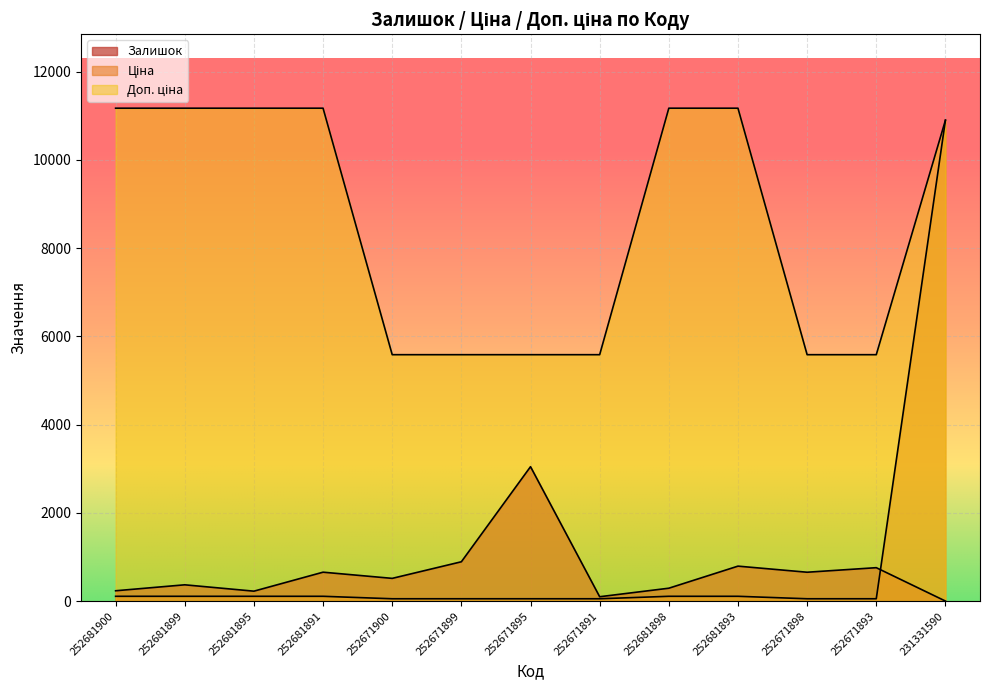

What is the label of the 10th point from the left?

252681893